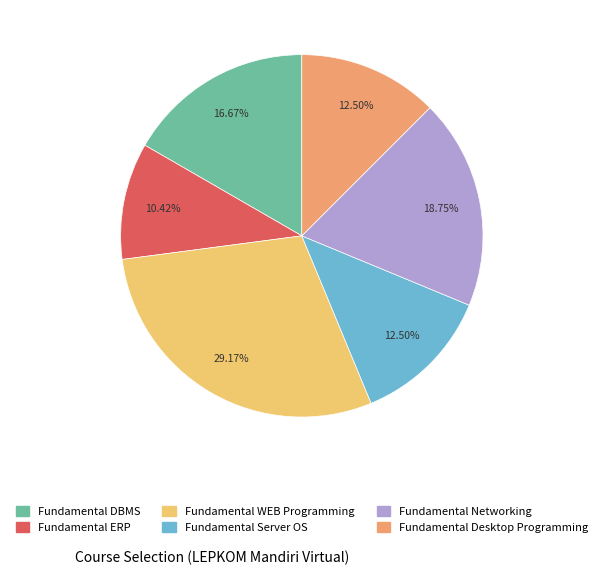

Combined, do Fundamental ERP and Fundamental DBMS account for over 50%?

No